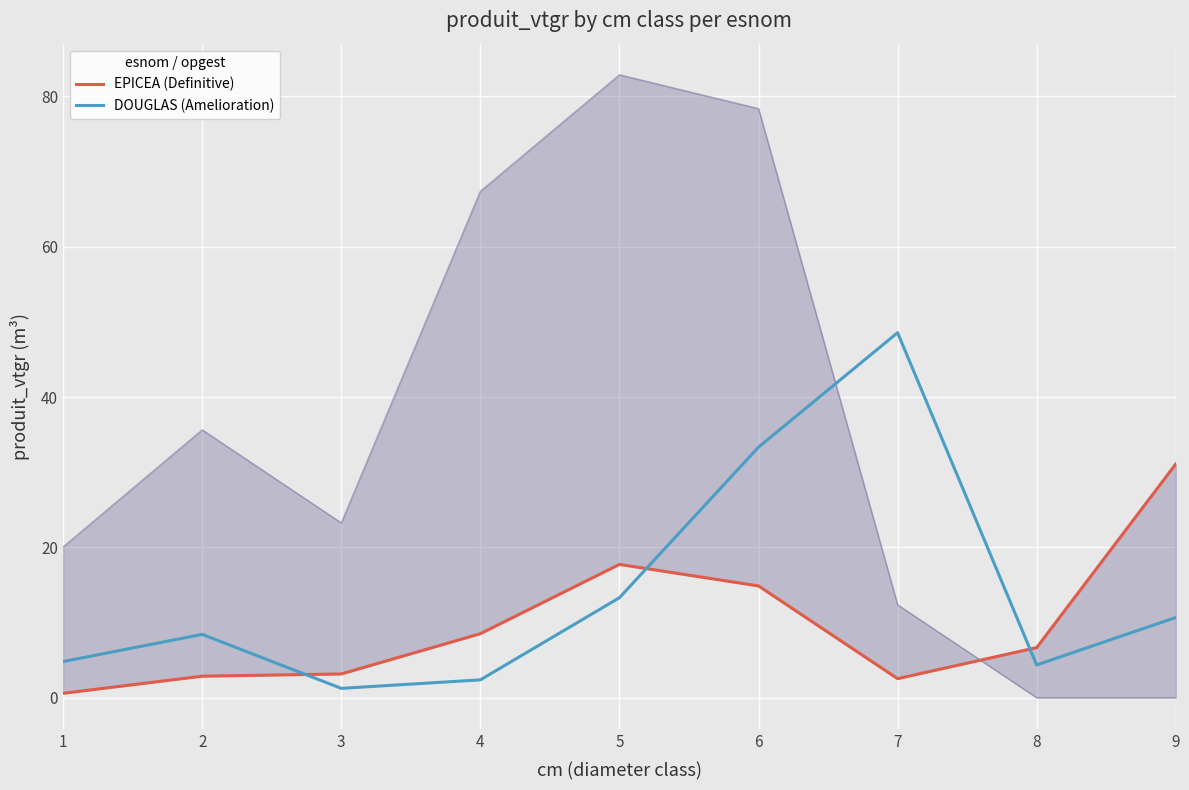

What is the maximum value for DOUGLAS (Amelioration)?

48.6